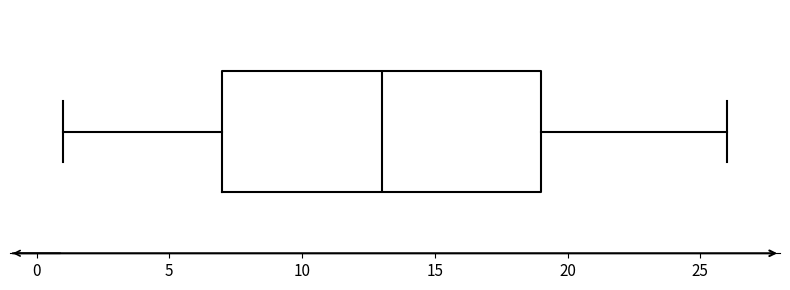

Where does the left whisker of the box end on the x-axis? The values are not printed on the chart, so give them approximately, as read against the axis.

1